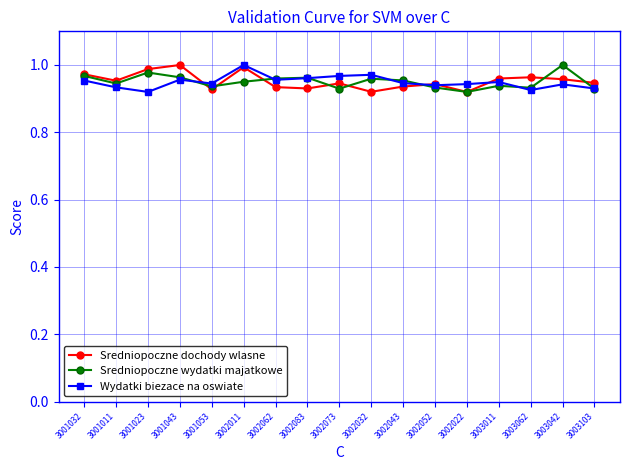

The value of Sredniорoczne wydatki majatkowe at 3001011 is 0.5. True or false?

False